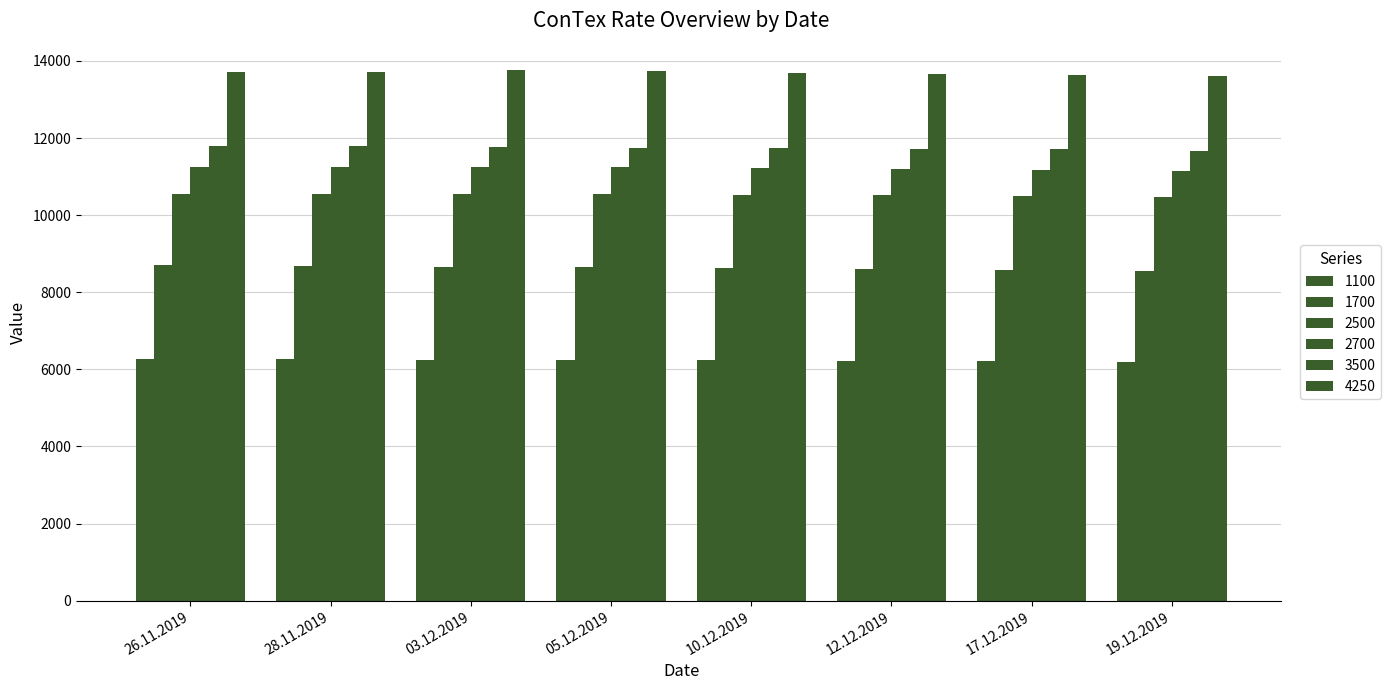

What is the label of the 6th bar from the right?

03.12.2019